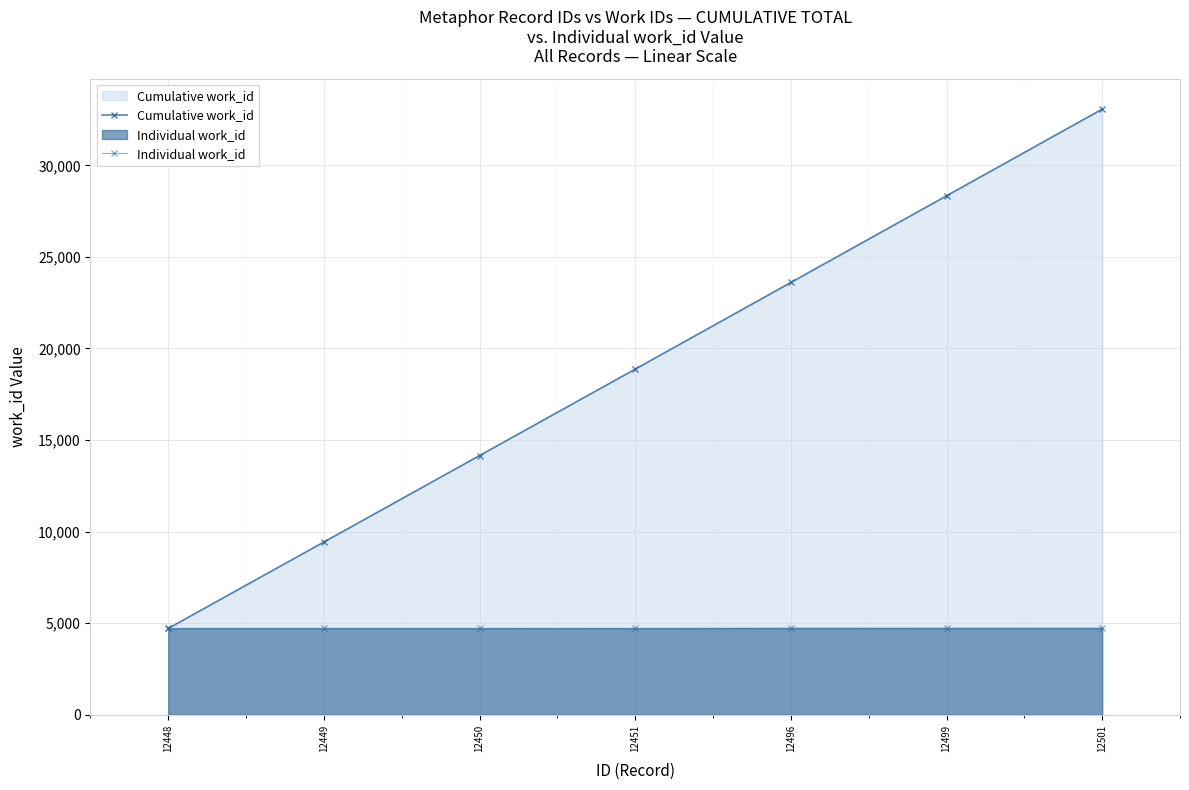

What is the sum of all Cumulative work_id values?

132187